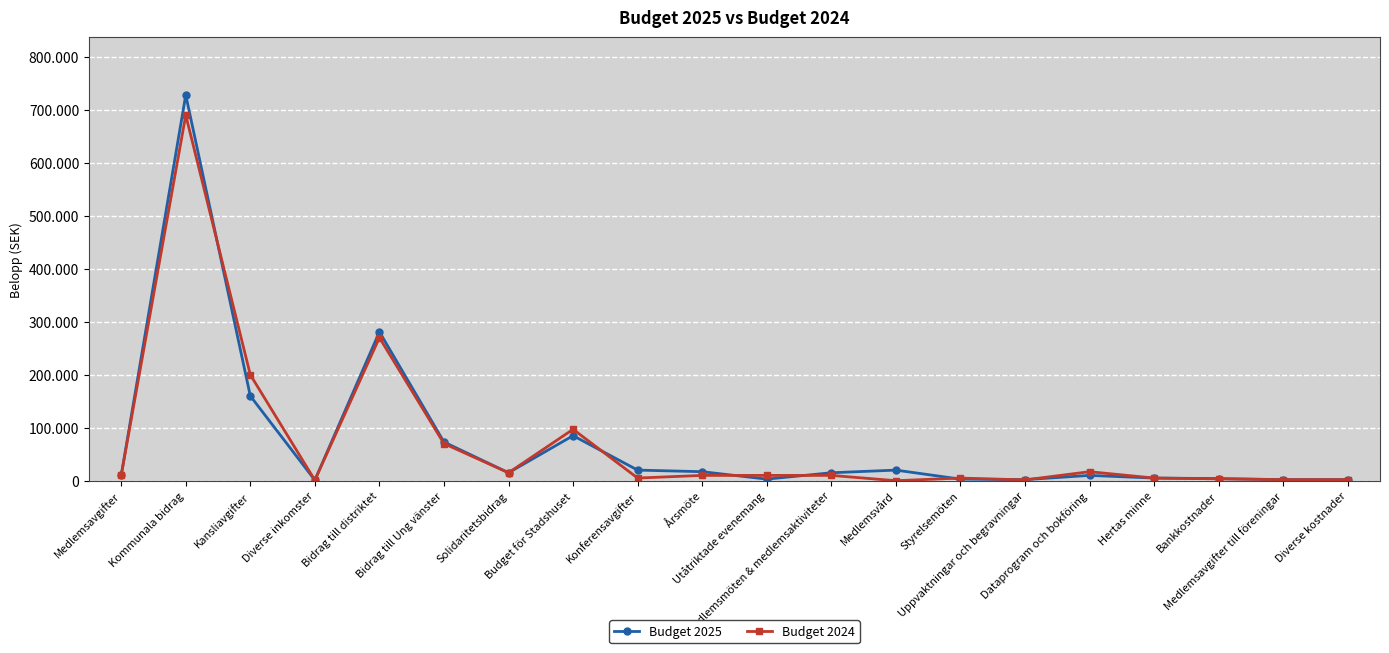

Rank the series by their average value, from lowest to highest.

Budget 2024, Budget 2025